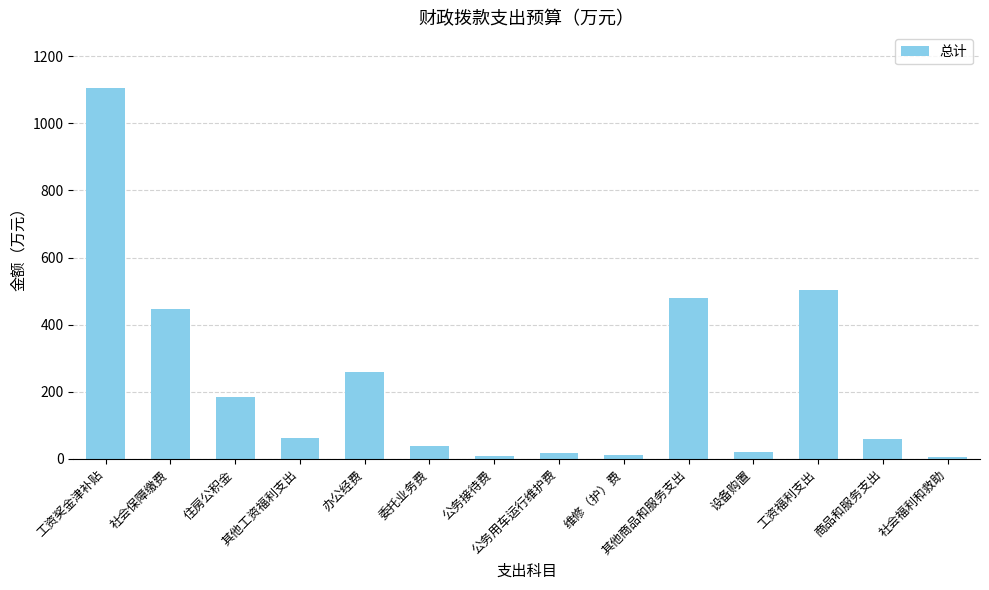

Is it true that the value at 商品和服务支出 is 60.0?

True